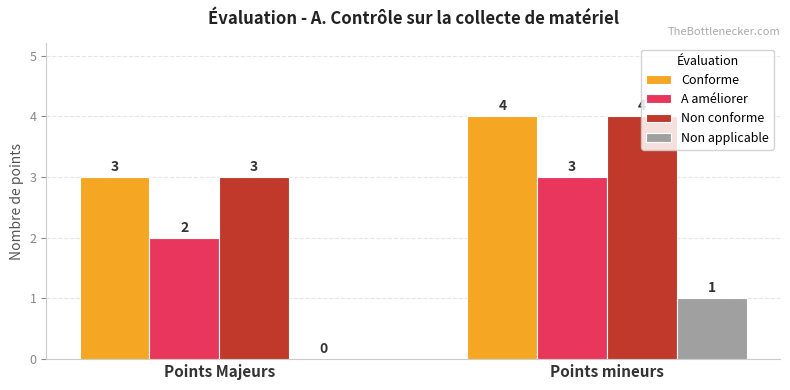

Is it true that Conforme equals 2 at Points mineurs?

False